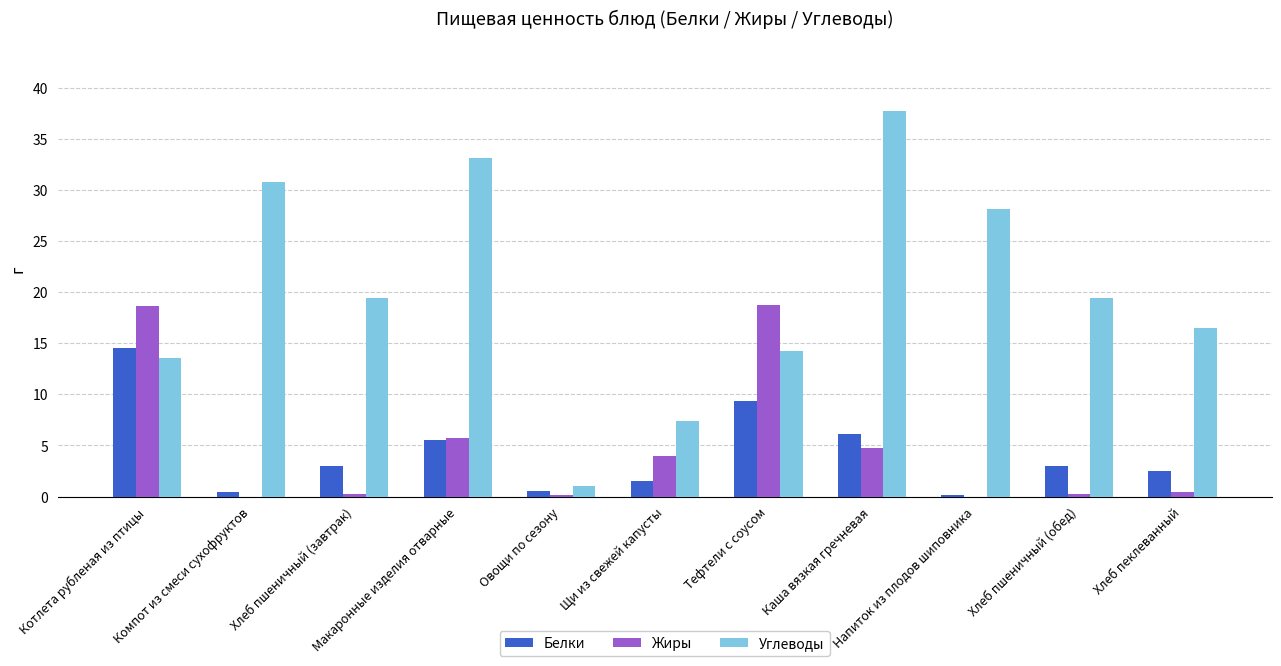

What is the highest value of the Жиры series?

18.8